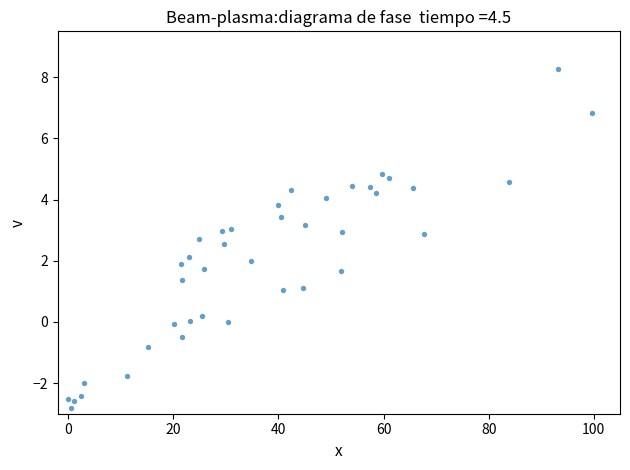

What is the range of X values (max minus min)?

99.7